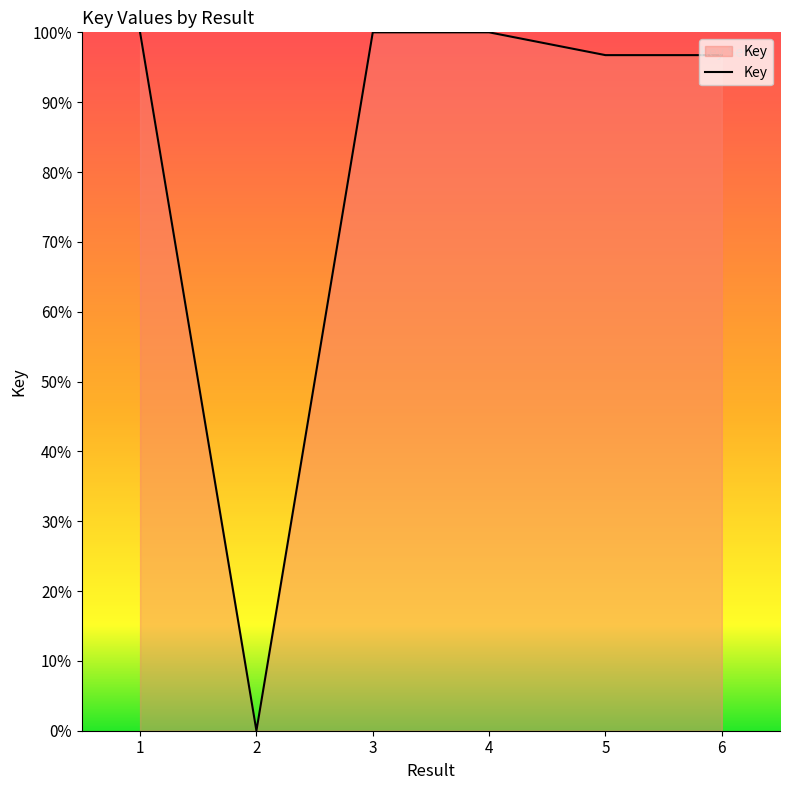

The chart shows a value of 96.7 at 6. True or false?

True